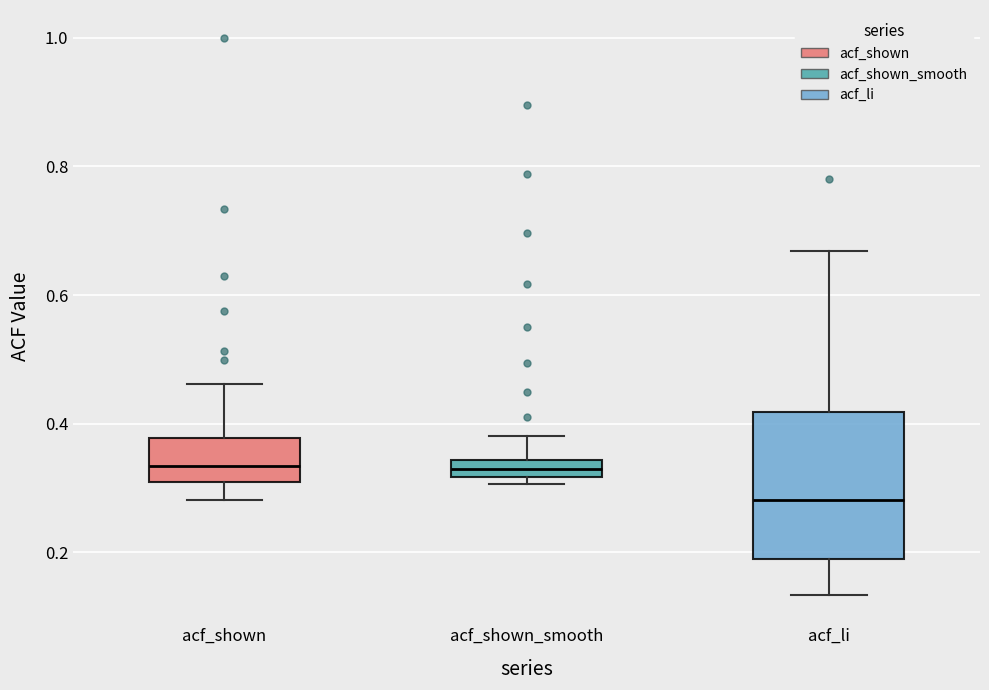

Comparing the boxes themselves (not the whiskers), which one is the tallest?

acf_li